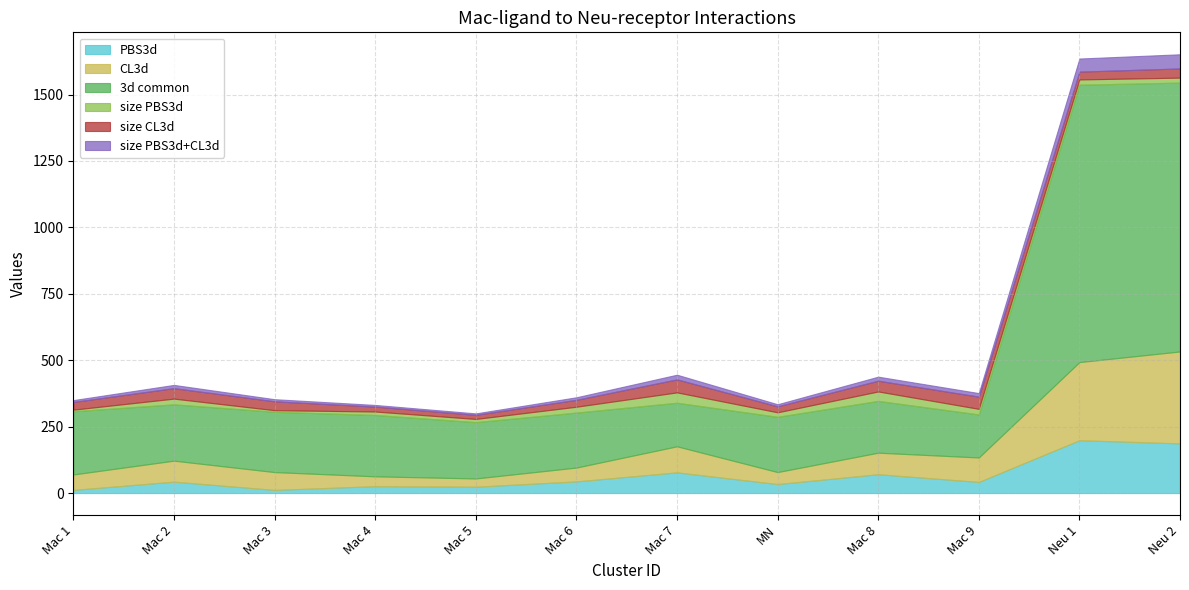

How many lines are shown in the chart?

6